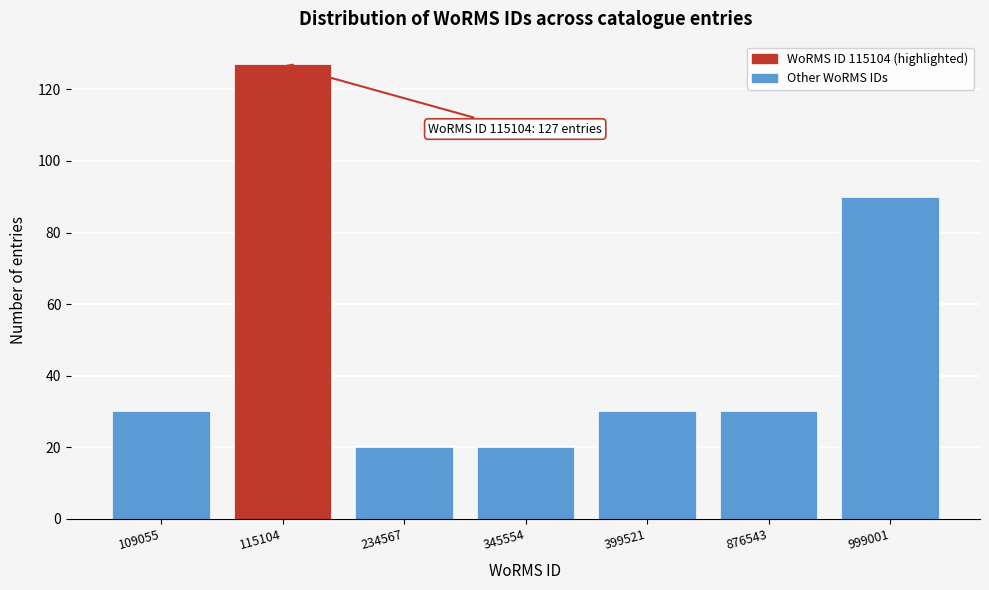

Reading right to left, transcribe all the data shown in this chart.

999001=90	876543=30	399521=30	345554=20	234567=20	115104=127	109055=30